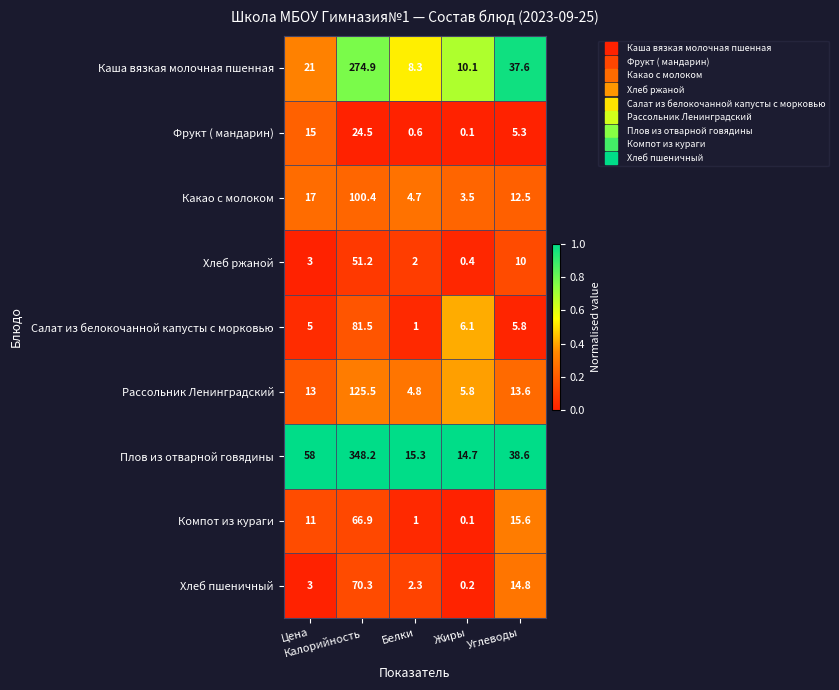

What is the difference between the second highest and minimum values in the Рассольник Ленинградский series?

8.8